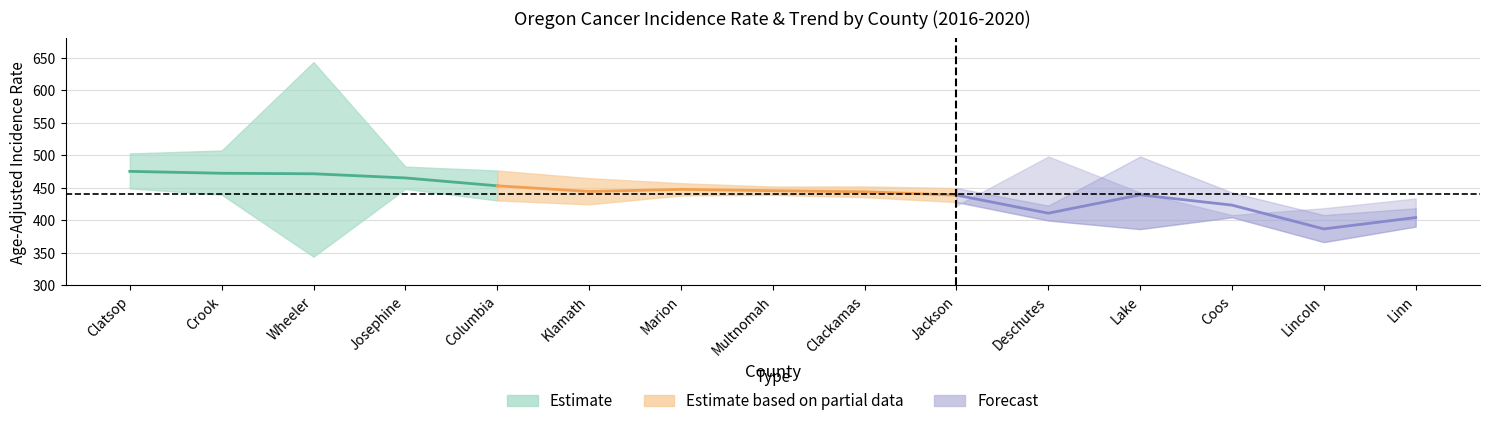

Is this an area chart (filled region under the line)?

No